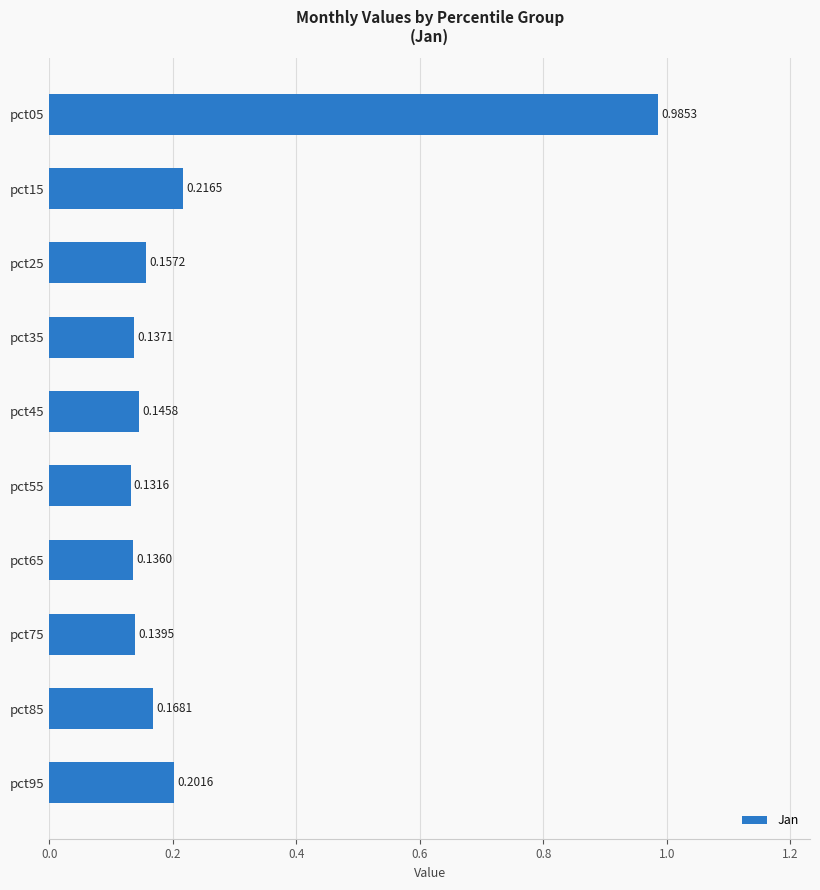

What is the change in value from pct75 to pct05?

+0.8